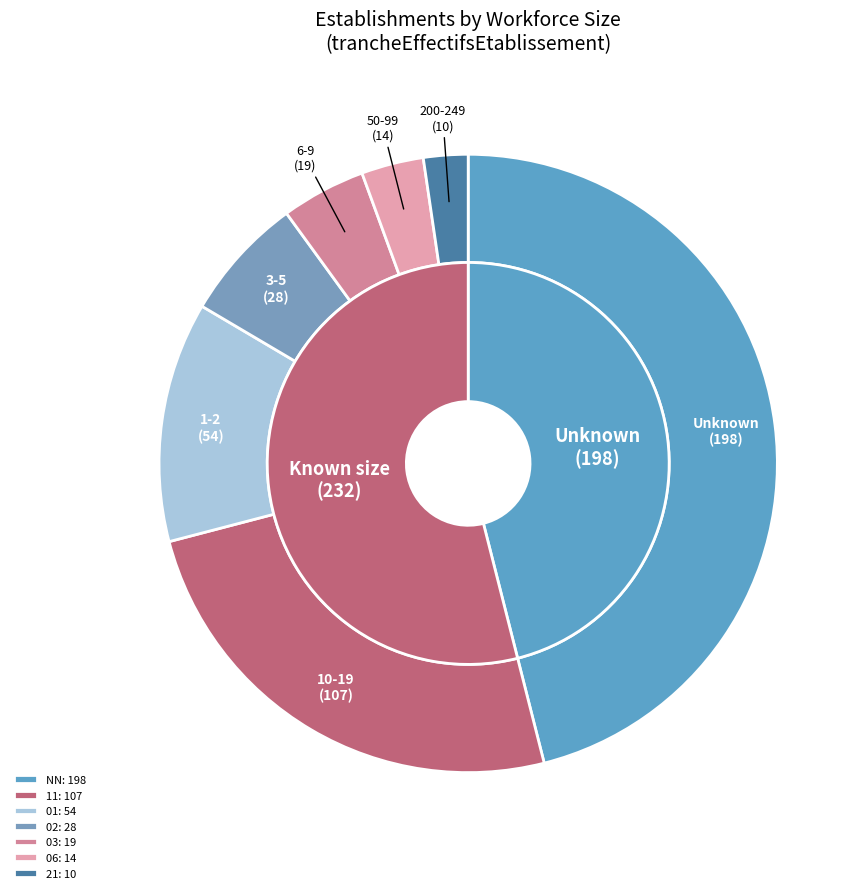

Do 06 and 11 together represent more than half of the pie?

No